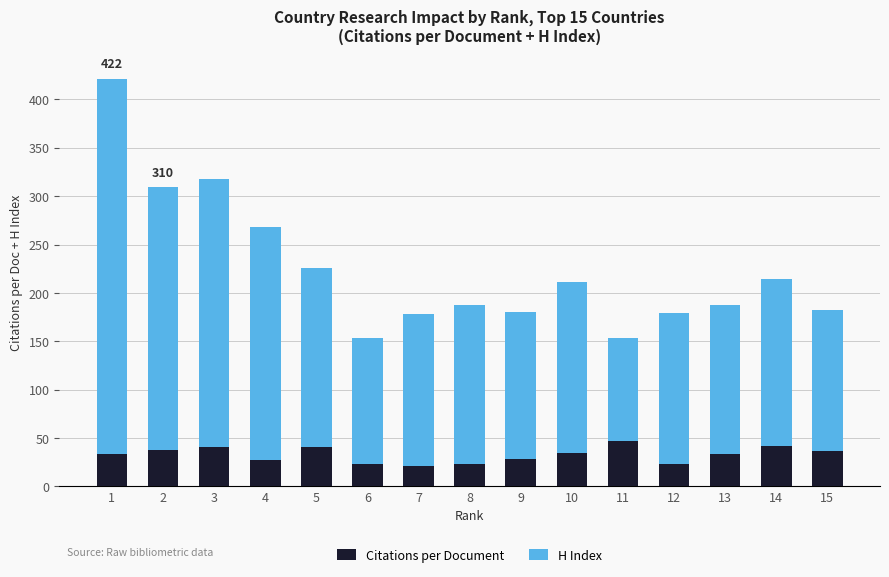

What is the total value across all series at 12?

179.7